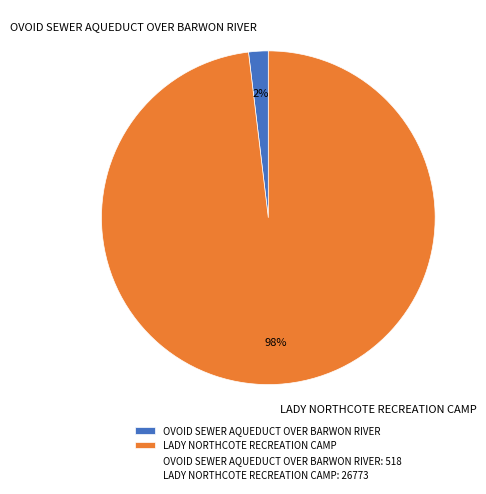

Combined, do OVOID SEWER AQUEDUCT OVER BARWON RIVER and LADY NORTHCOTE RECREATION CAMP account for over 50%?

Yes